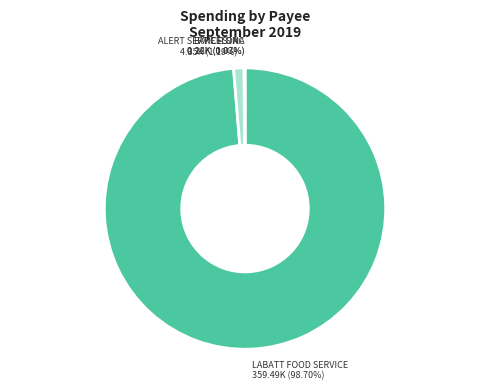

Is there any slice that represents more than half of the pie?

Yes